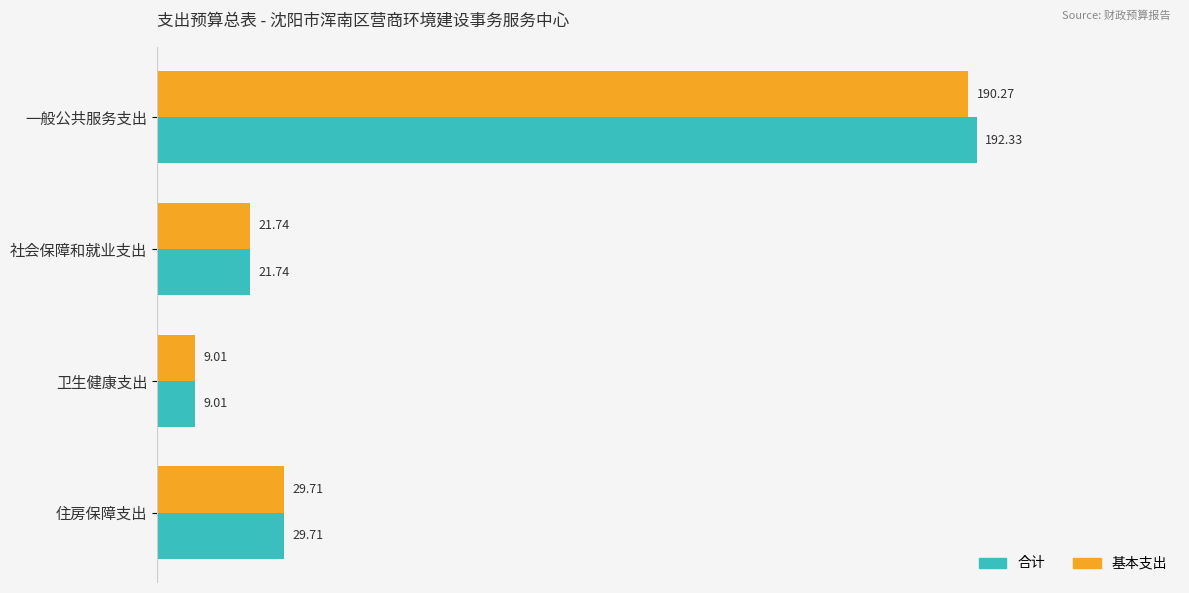

What is the sum of the 合计 values at 一般公共服务支出 and 住房保障支出?

222.0